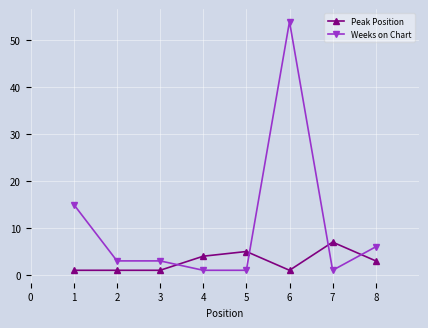

Is it true that Weeks on Chart equals 1 at 3?

False